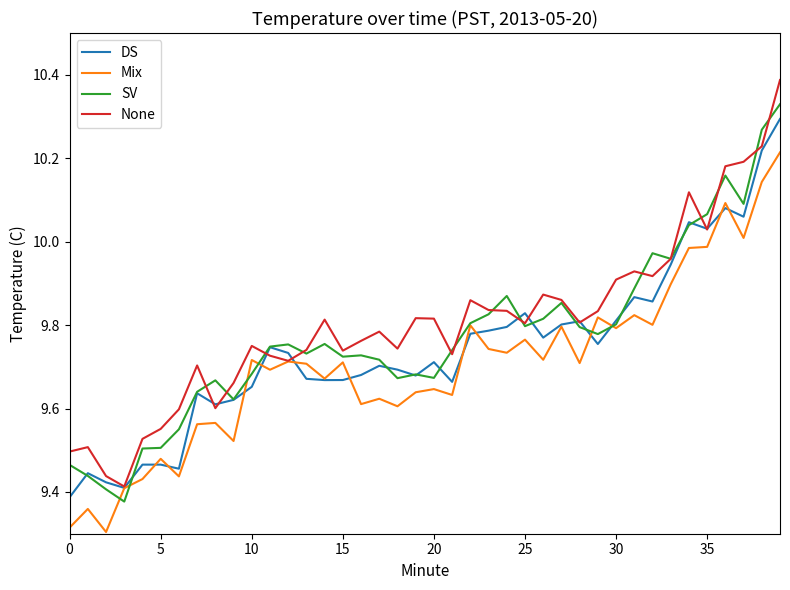

Which series has the largest range (max minus min)?

None